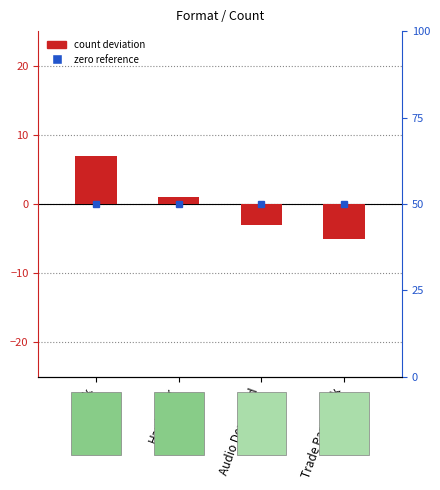

How many values exceed 1?

1